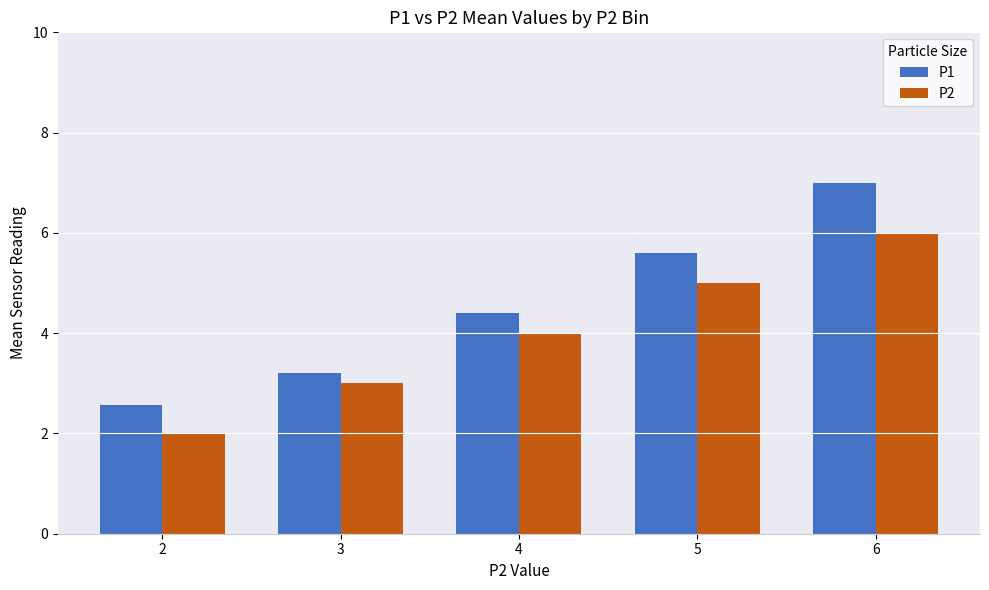

At which label is P2 closest to 4?

4